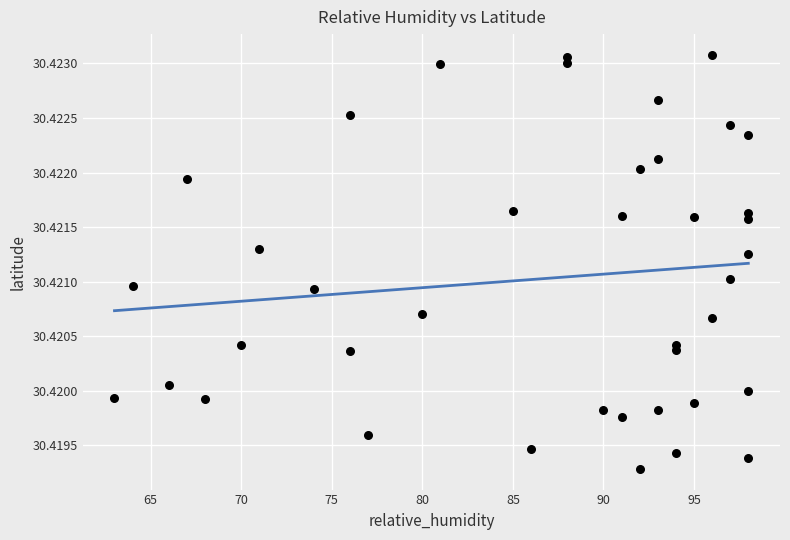

What is the range of X values (max minus min)?

35.0